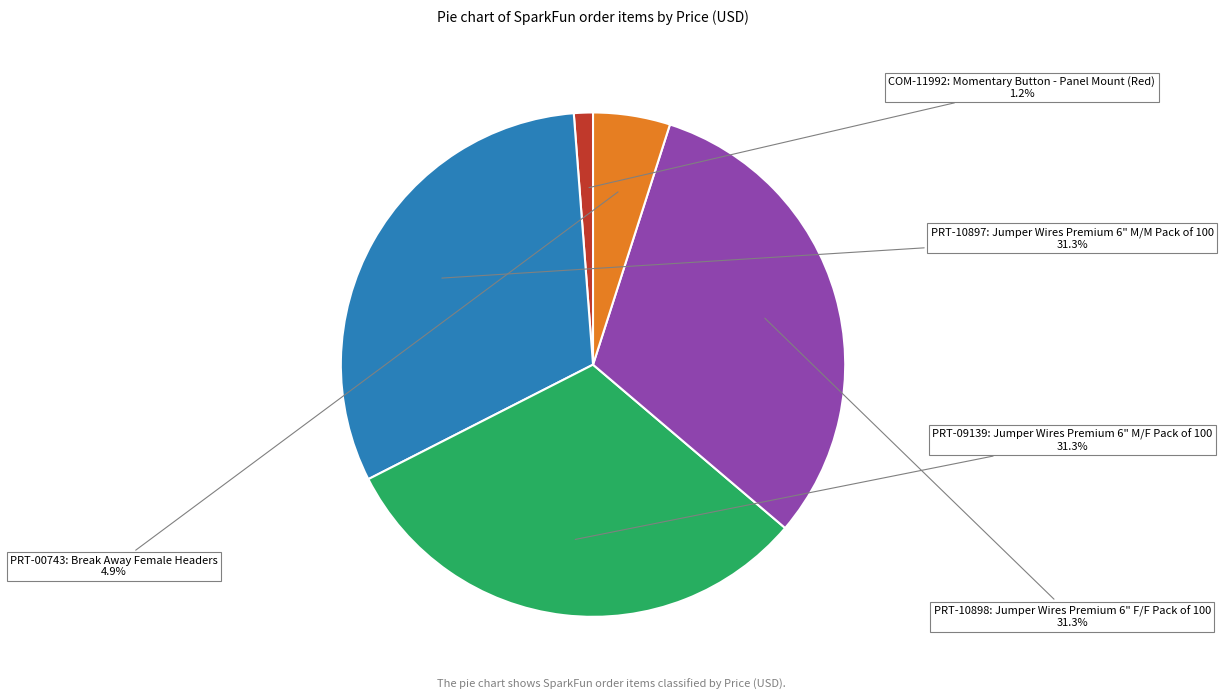

Does any single category account for the majority?

No